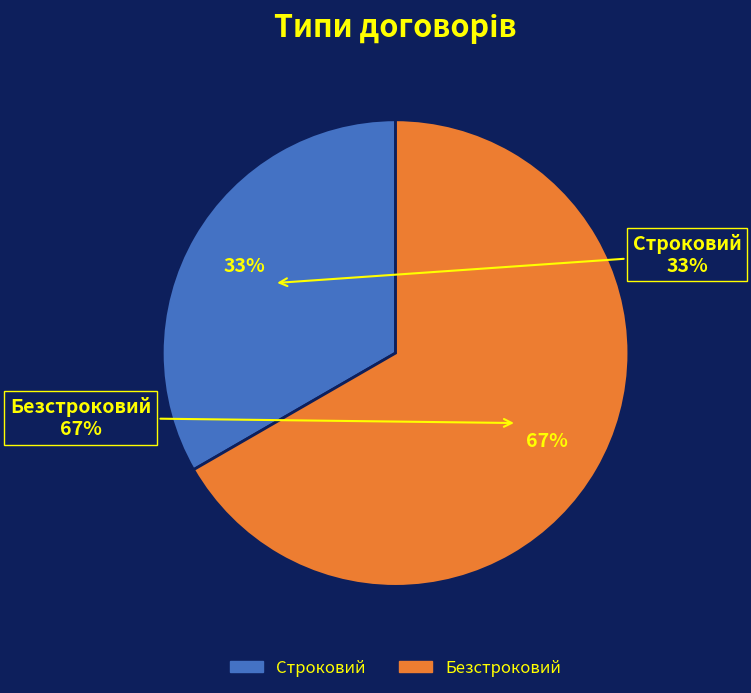

To the nearest percent, what percentage of the pie is Безстроковий?

67%